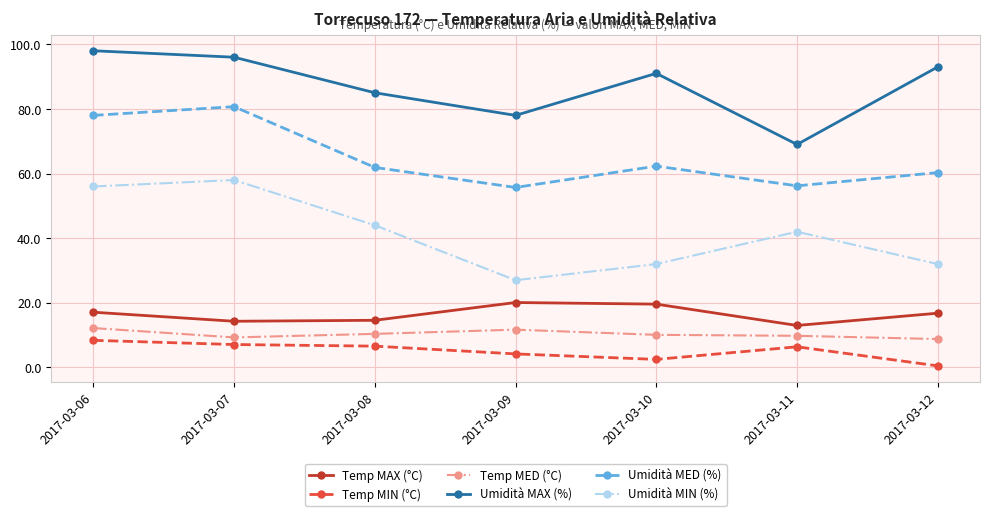

Does the chart display data point markers on the line(s)?

Yes